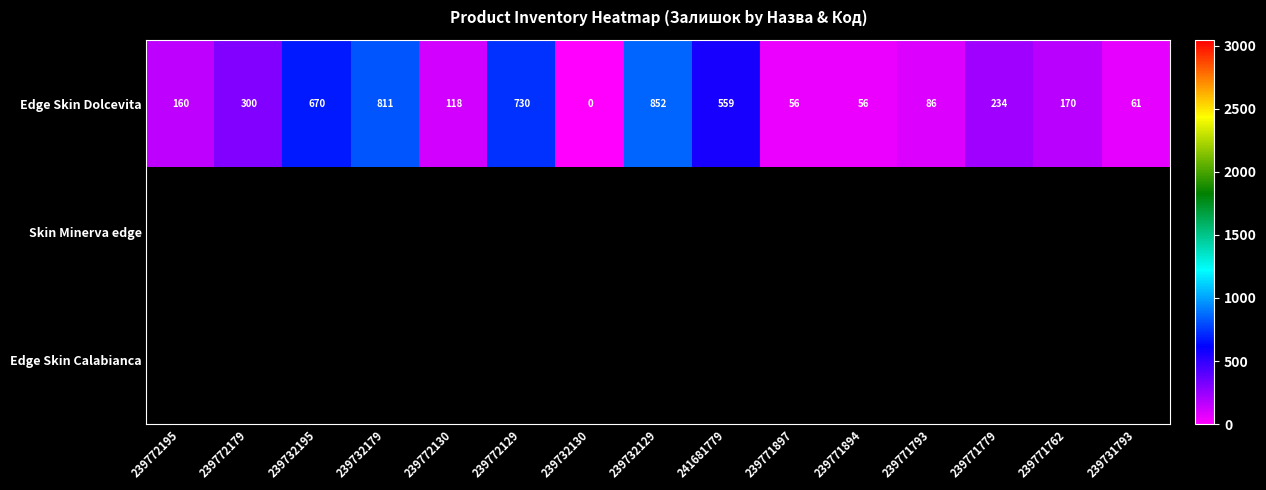

What is the sum of the Edge Skin Dolcevita values at 239731793 and 239732129?

913